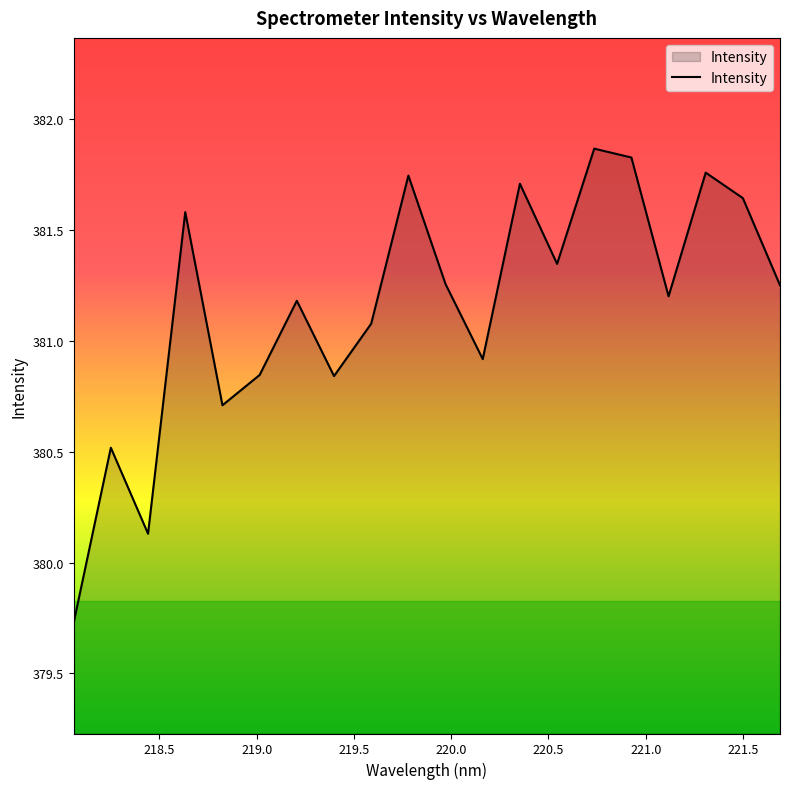

What is the minimum value shown in the chart?

379.7